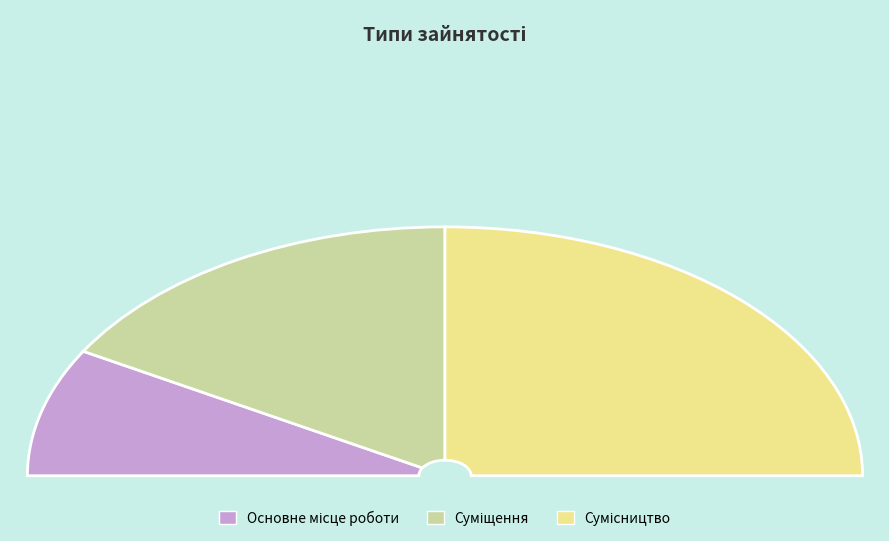

The Основне місце роботи slice represents 7% of the pie. True or false?

False